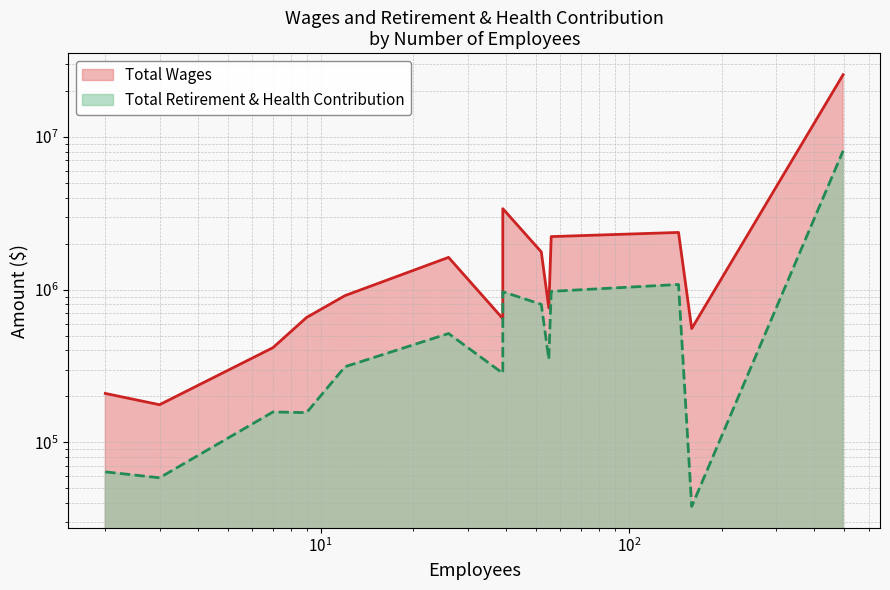

At which category does the chart reach its minimum across all series?

160